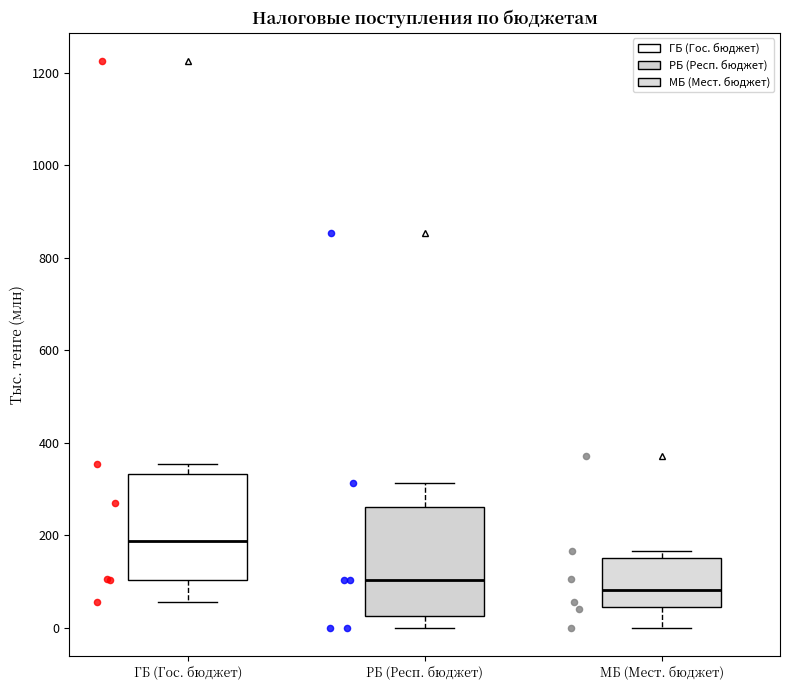

Reading left to right, transcribe this box plot: for each box, give where its median line is, the range the box spans, and where its two whiskers end, as read against the y-axis. The values are not printed on the chart, so give them approximately, as read against the axis.

ГБ (Гос. бюджет): median 180, box 100 to 340, whiskers 60 to 360
РБ (Респ. бюджет): median 100, box 20 to 260, whiskers 0 to 320
МБ (Мест. бюджет): median 80, box 40 to 160, whiskers 0 to 160 (just above the box's upper edge)